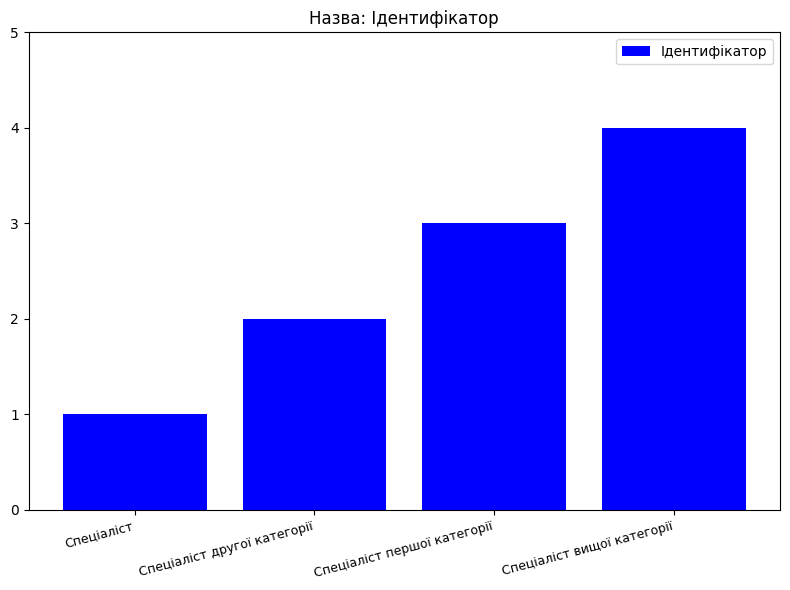

What is the difference between the values at Спеціаліст вищої категорії and Спеціаліст другої категорії?

2